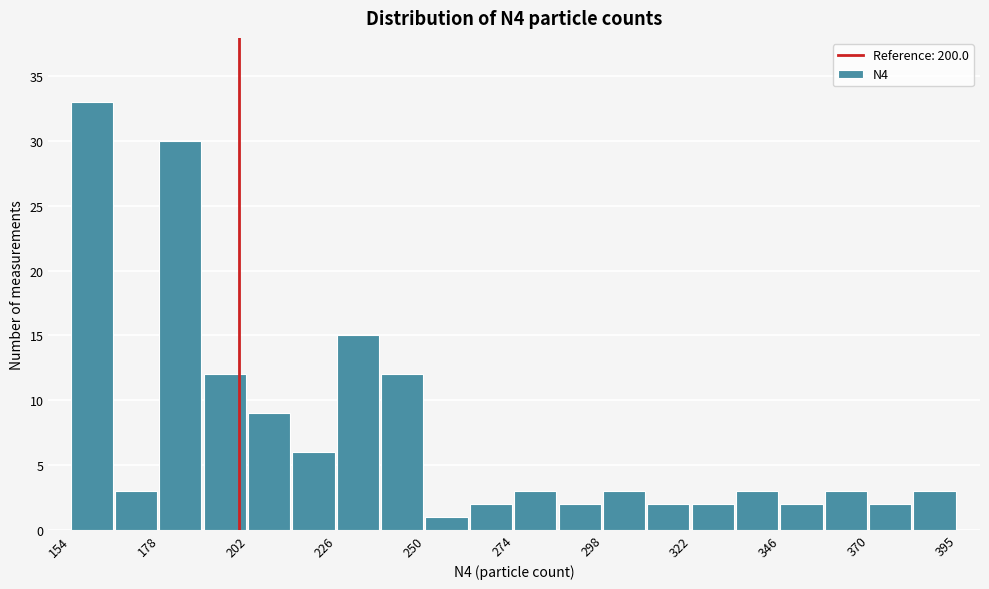

Read against the x-axis, roughly where is the centre of the tallest bar?

160